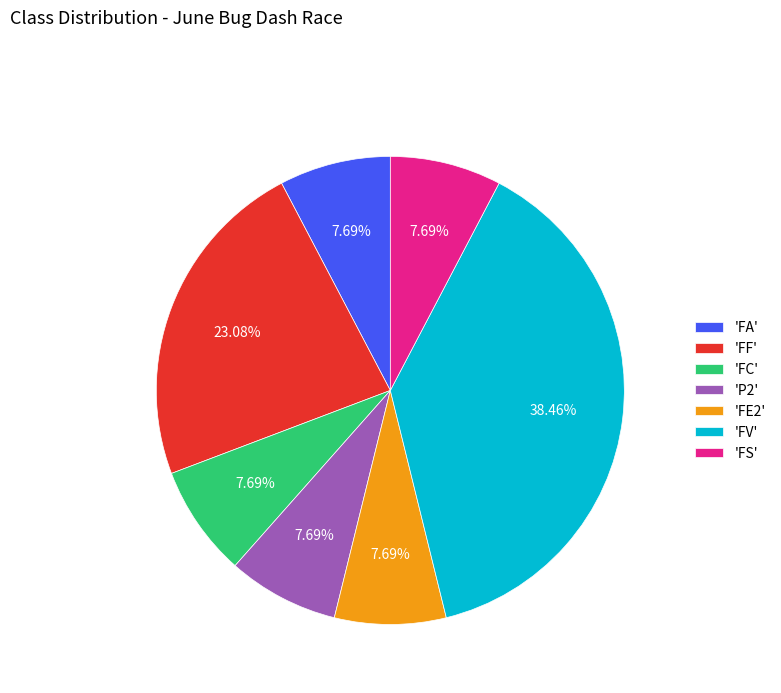

Count the number of slices in the pie.

7